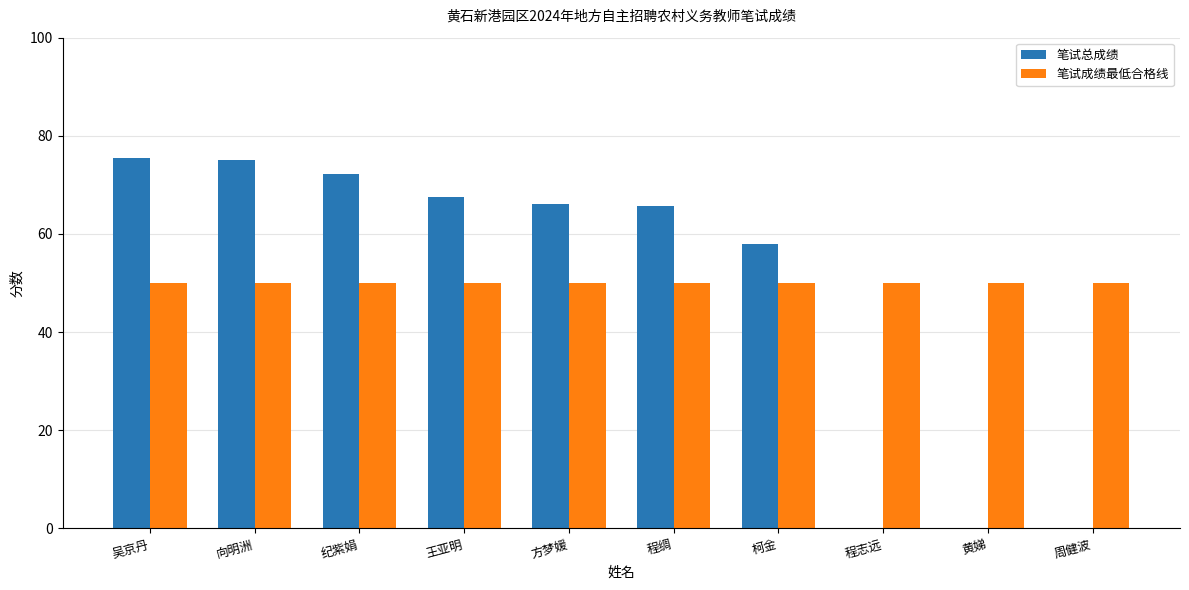

True or false: 笔试成绩最低合格线 has a value of 69.4 at 吴京丹.

False